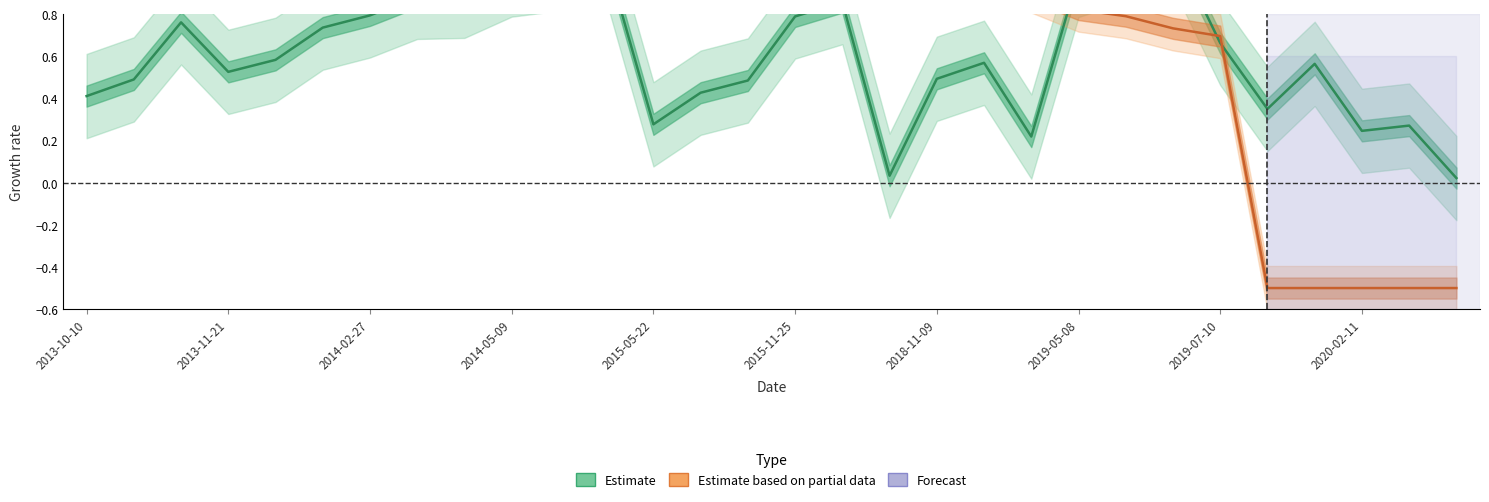

How many points are higher than both their immediate neighbors (excluding endpoints)?

7